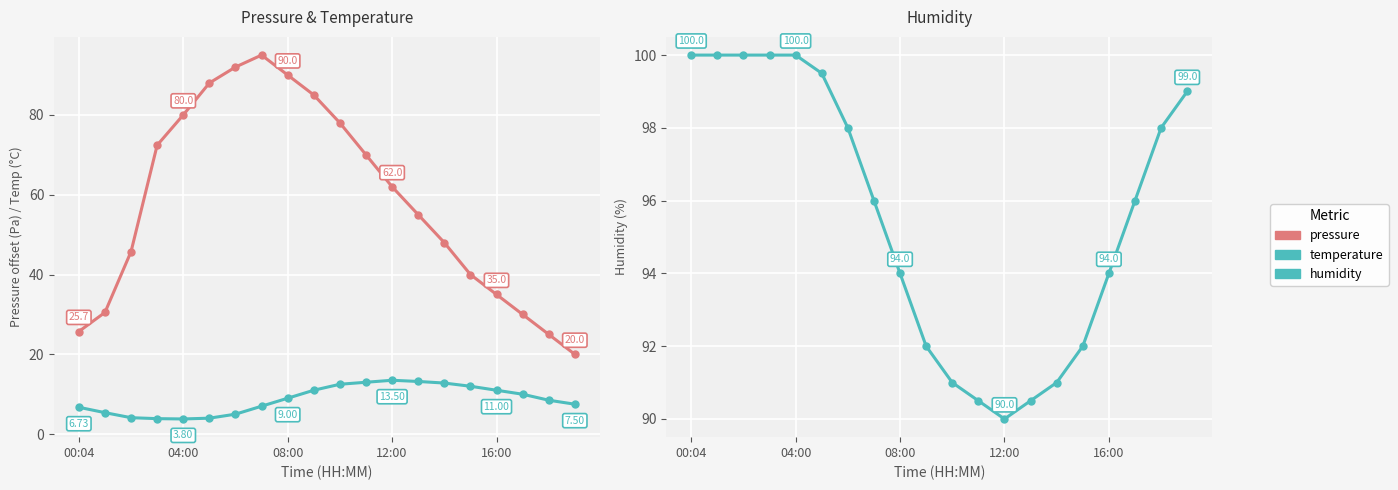

True or false: temperature and pressure cross at least once.

False